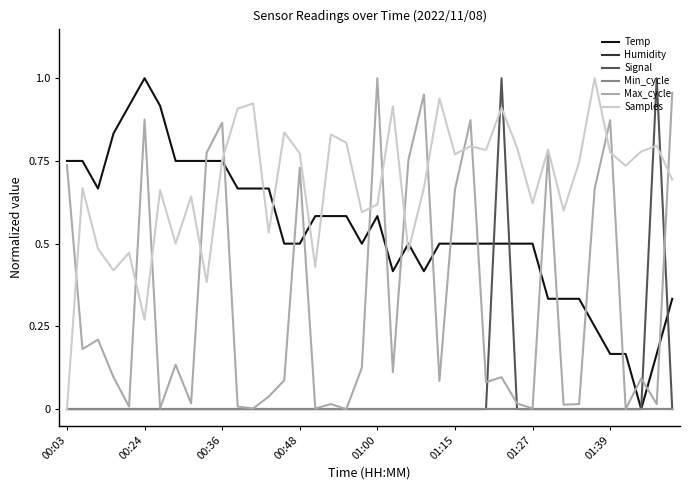

True or false: Humidity has more than 0 interior local peaks.

False